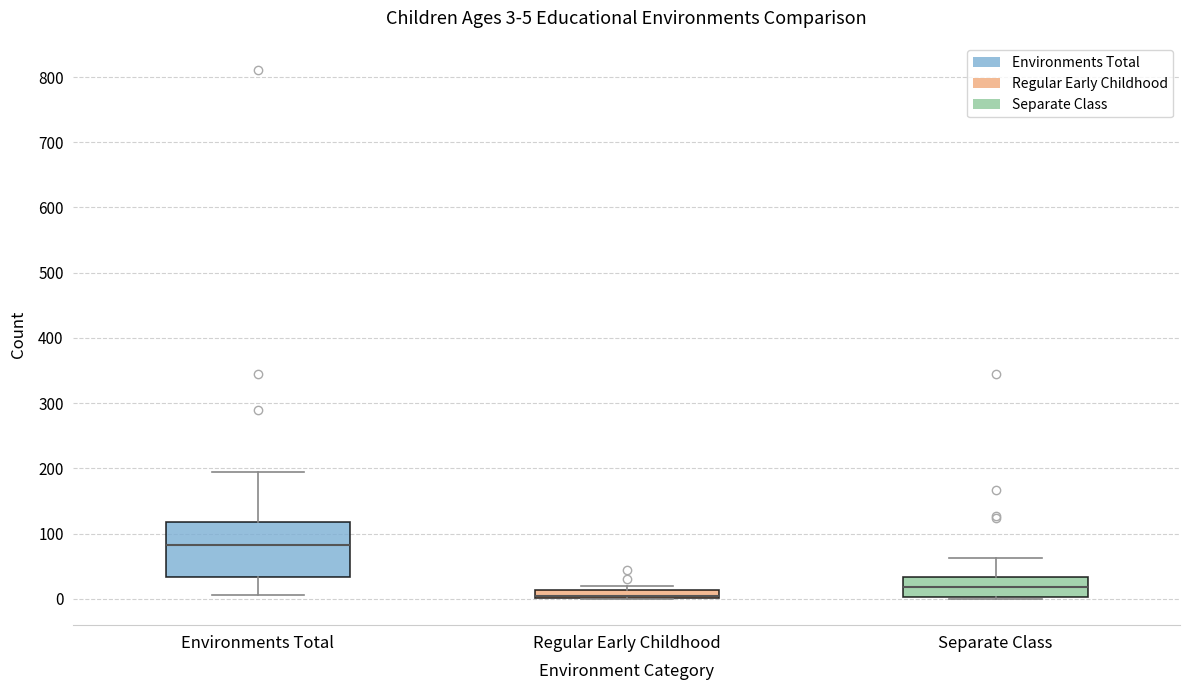

Which box is the tallest, from its lower edge to its upper edge?

Environments Total